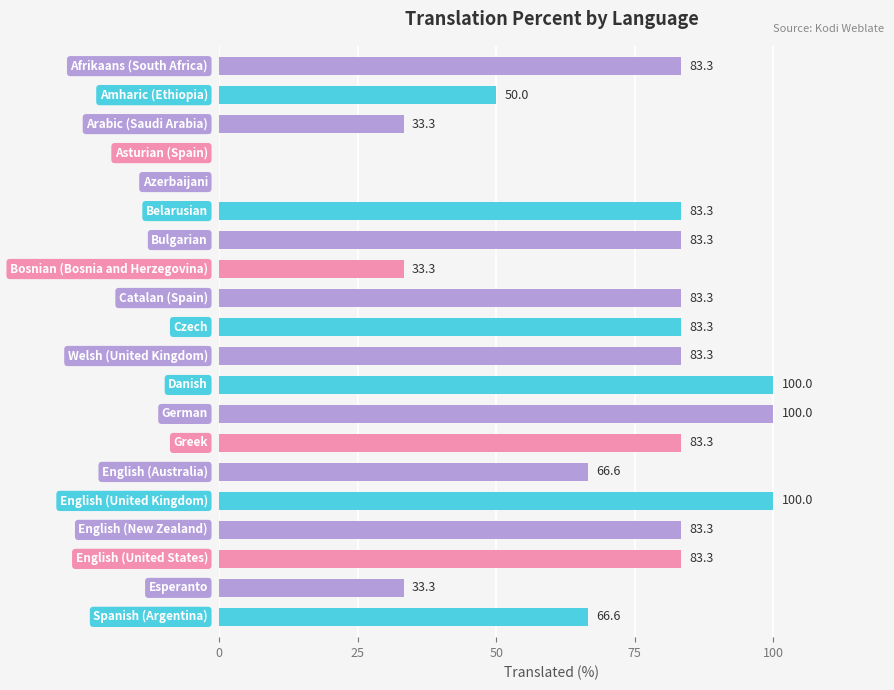

What is the greatest value displayed?

100.0